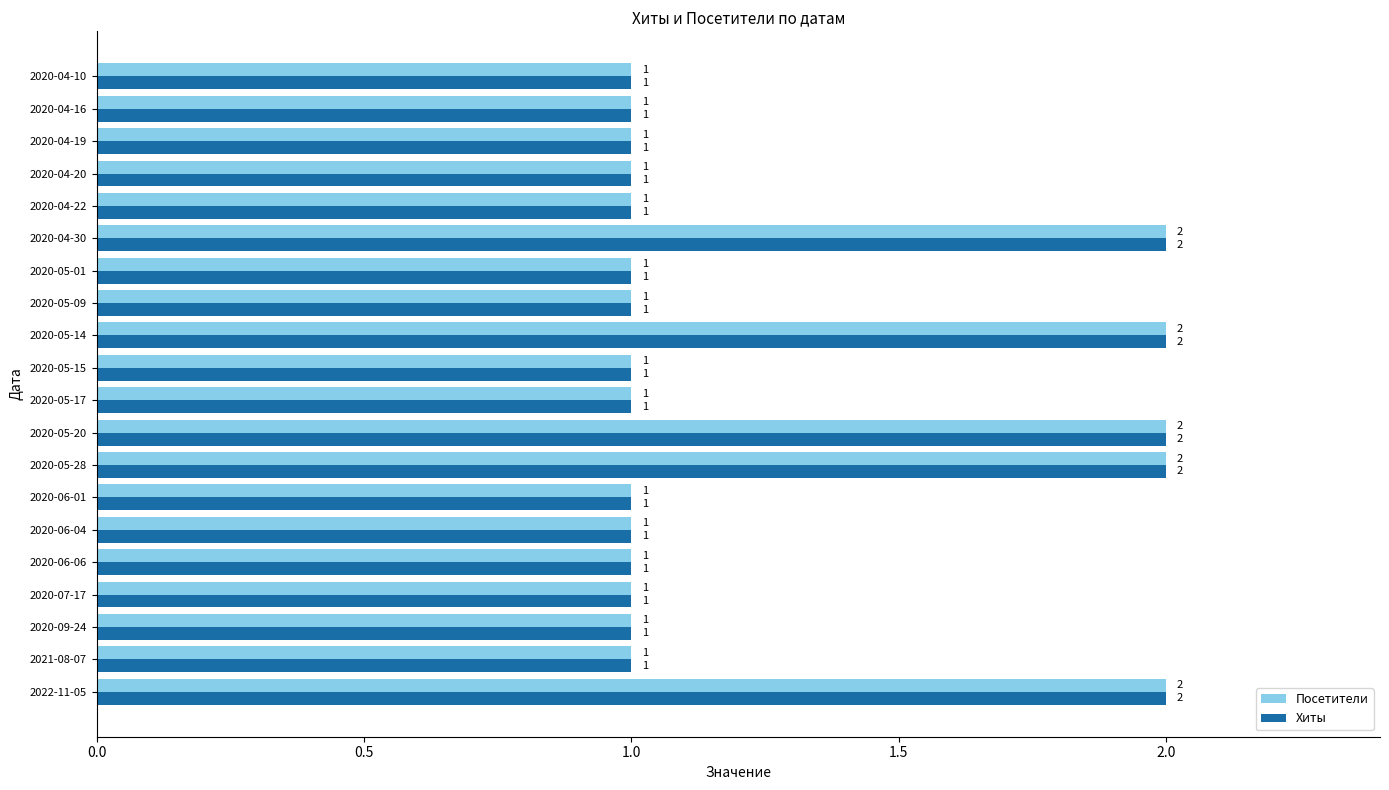

What is the sum of all Хиты values?

25